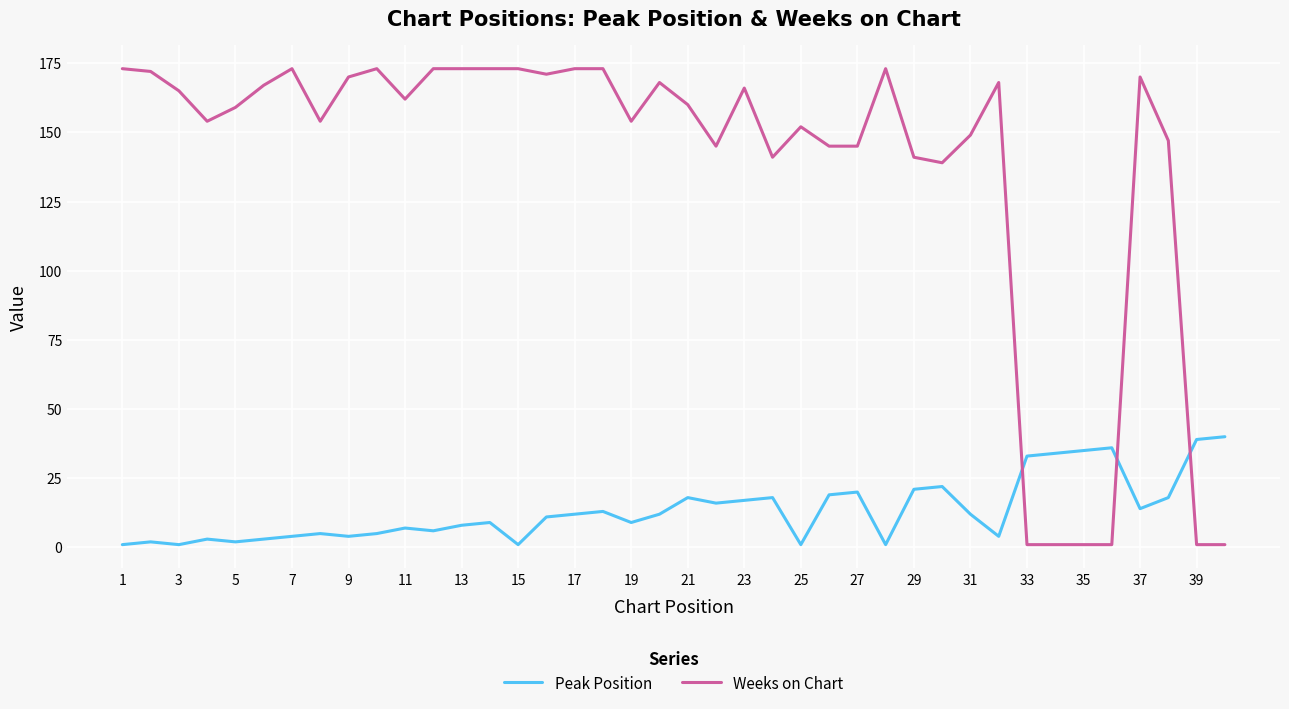

List the series in order of their overall mean, lowest first.

Peak Position, Weeks on Chart